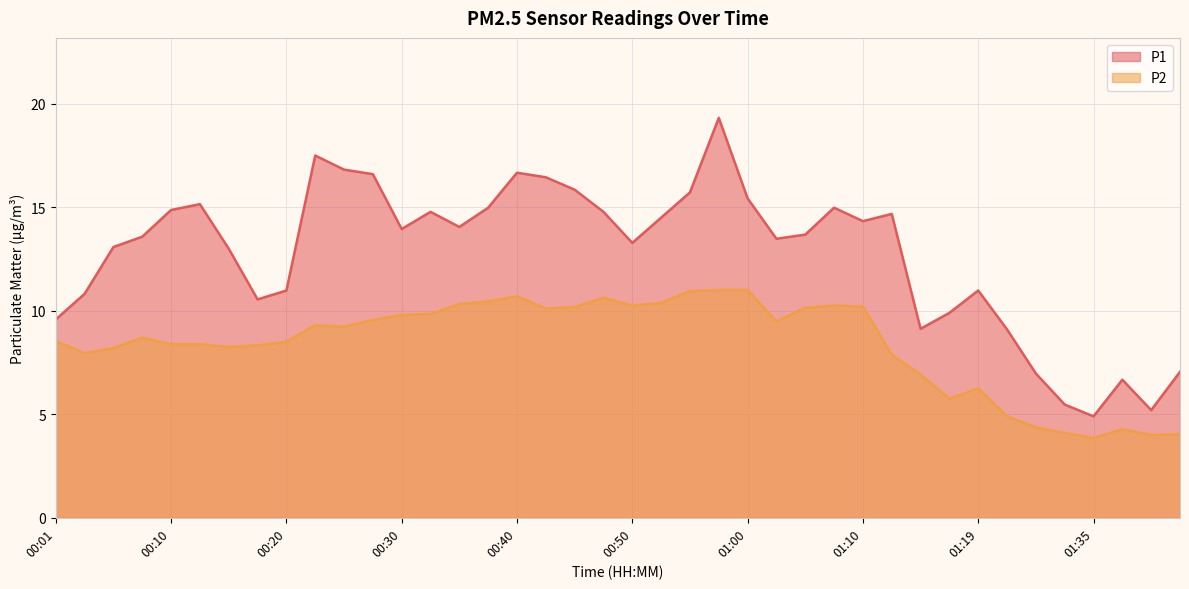

Is the value of P2 at 01:40 greater than the value of P1 at 01:10?

No